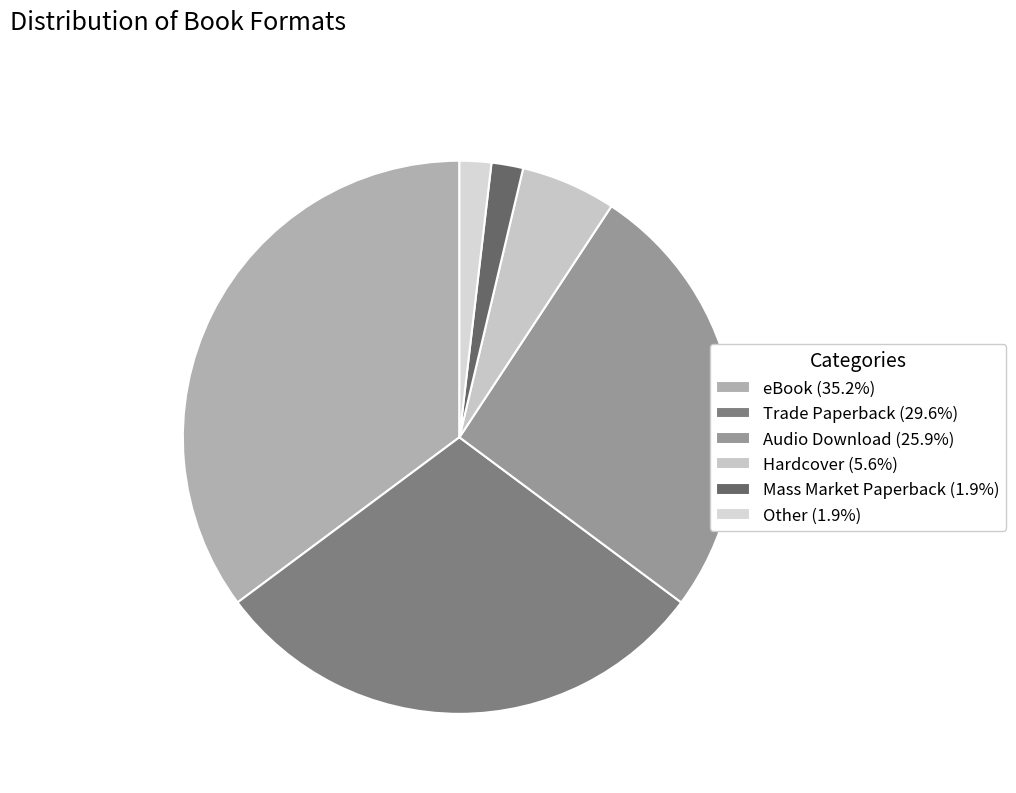

Is it true that eBook is 20% of the pie?

False